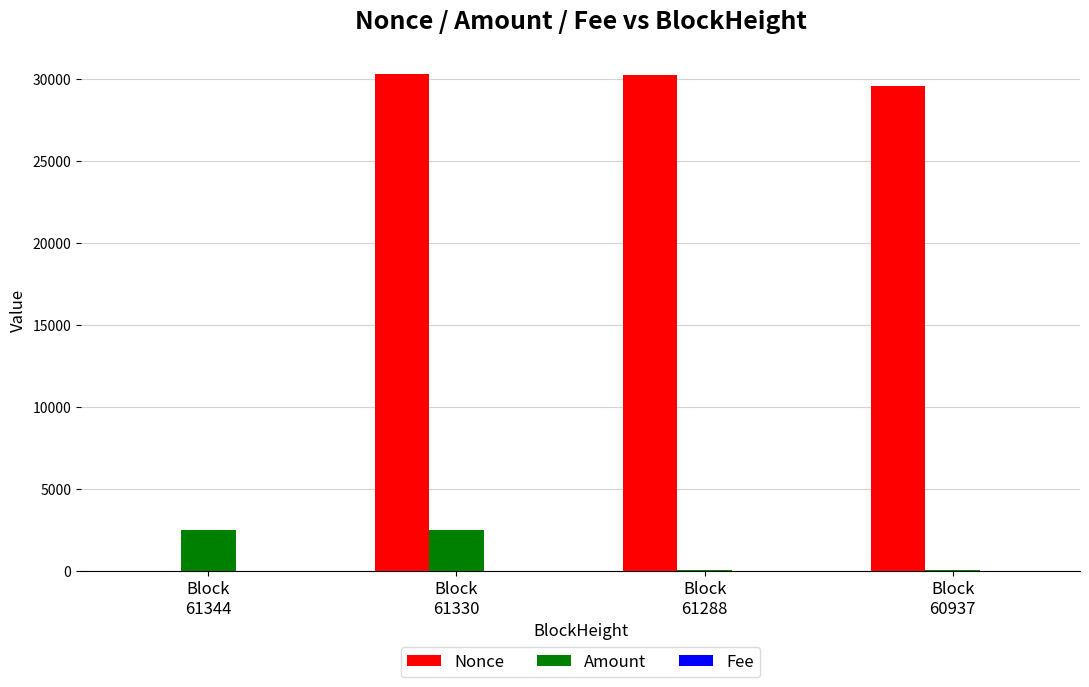

What is the highest value of the Nonce series?

30316.0